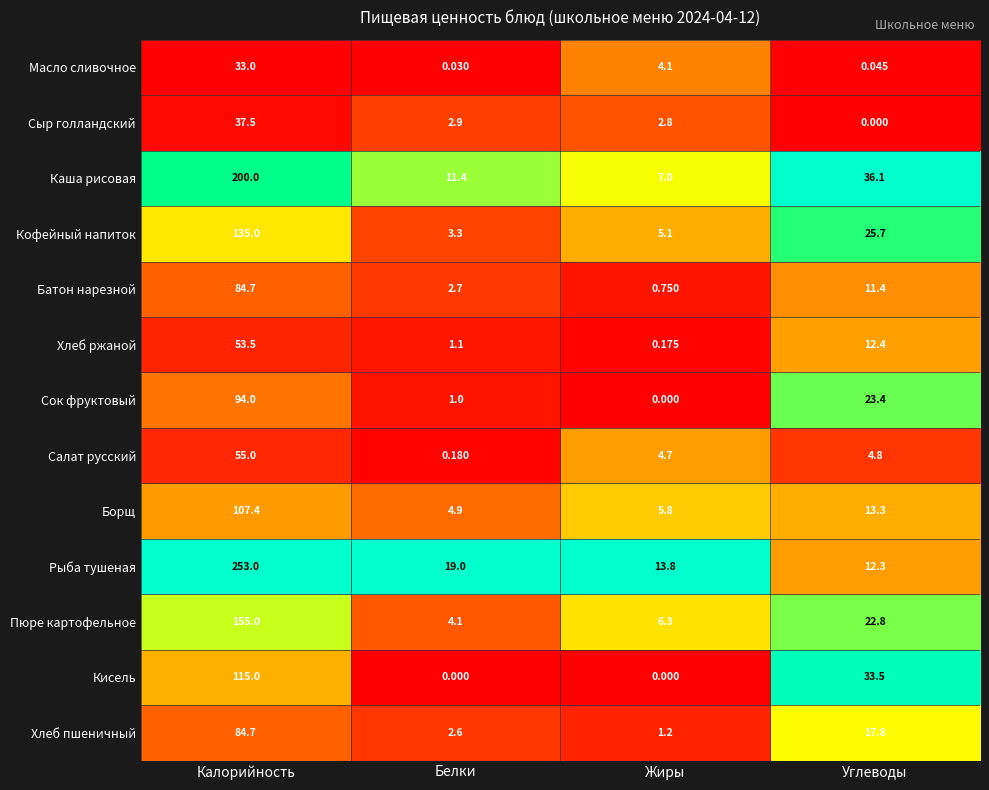

What is the total value across all series at Углеводы?

213.5